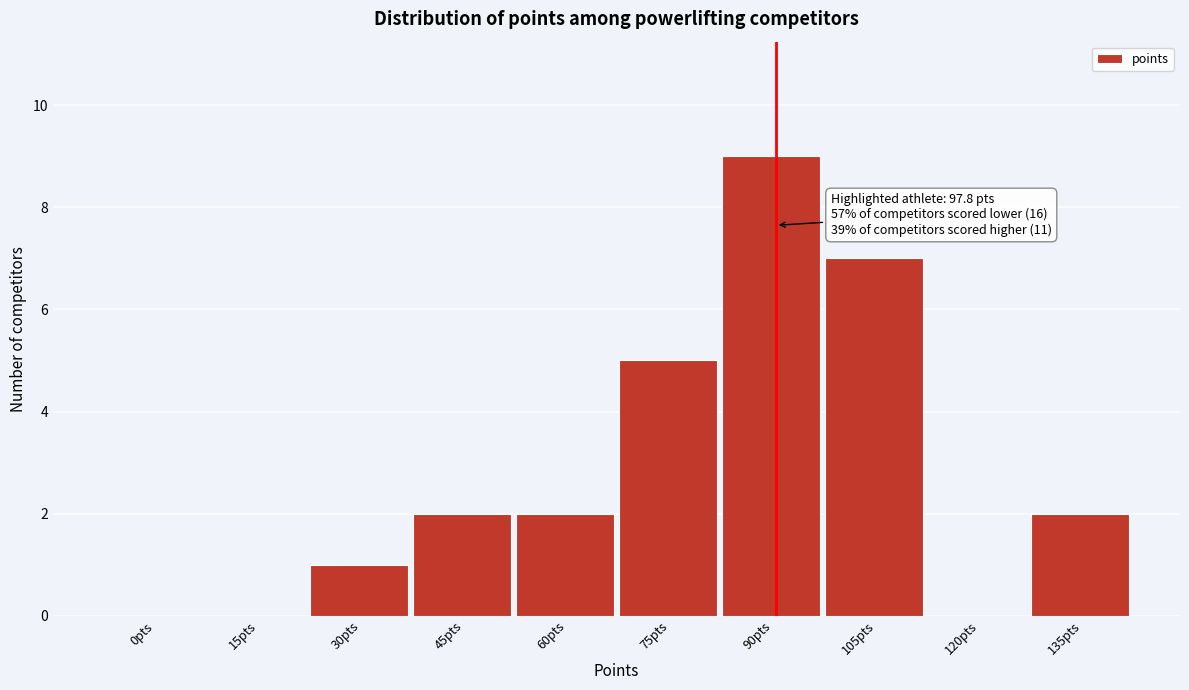

Reading left to right, extract all data points from this chart.

0pts=0	15pts=0	30pts=1	45pts=2	60pts=2	75pts=5	90pts=9	105pts=7	120pts=0	135pts=2